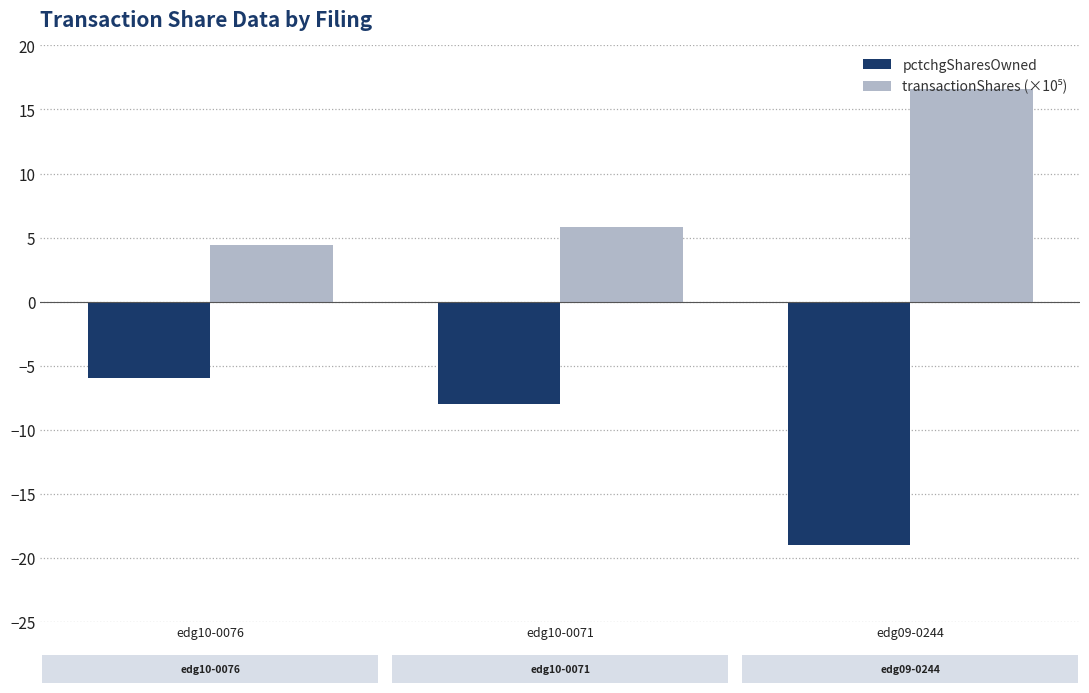

What is the label of the 1st bar from the left?

edg10-0076